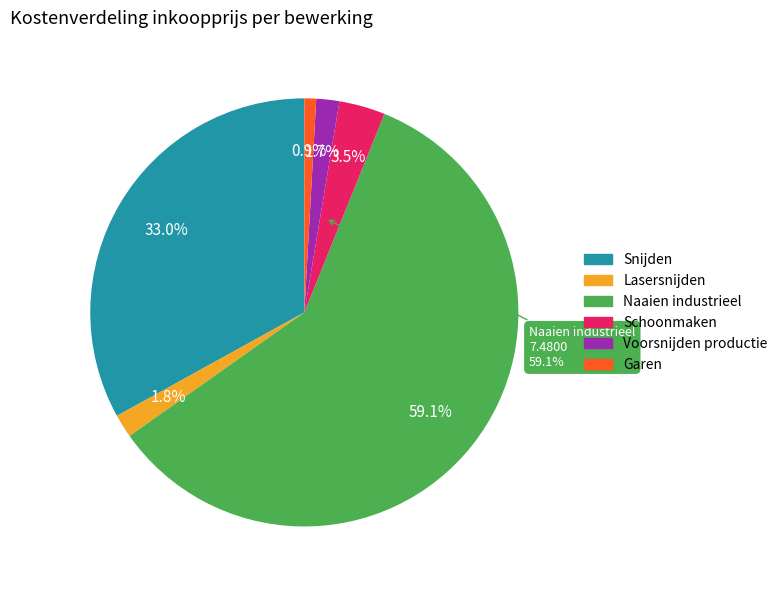

To the nearest percent, what portion does Schoonmaken represent?

3%